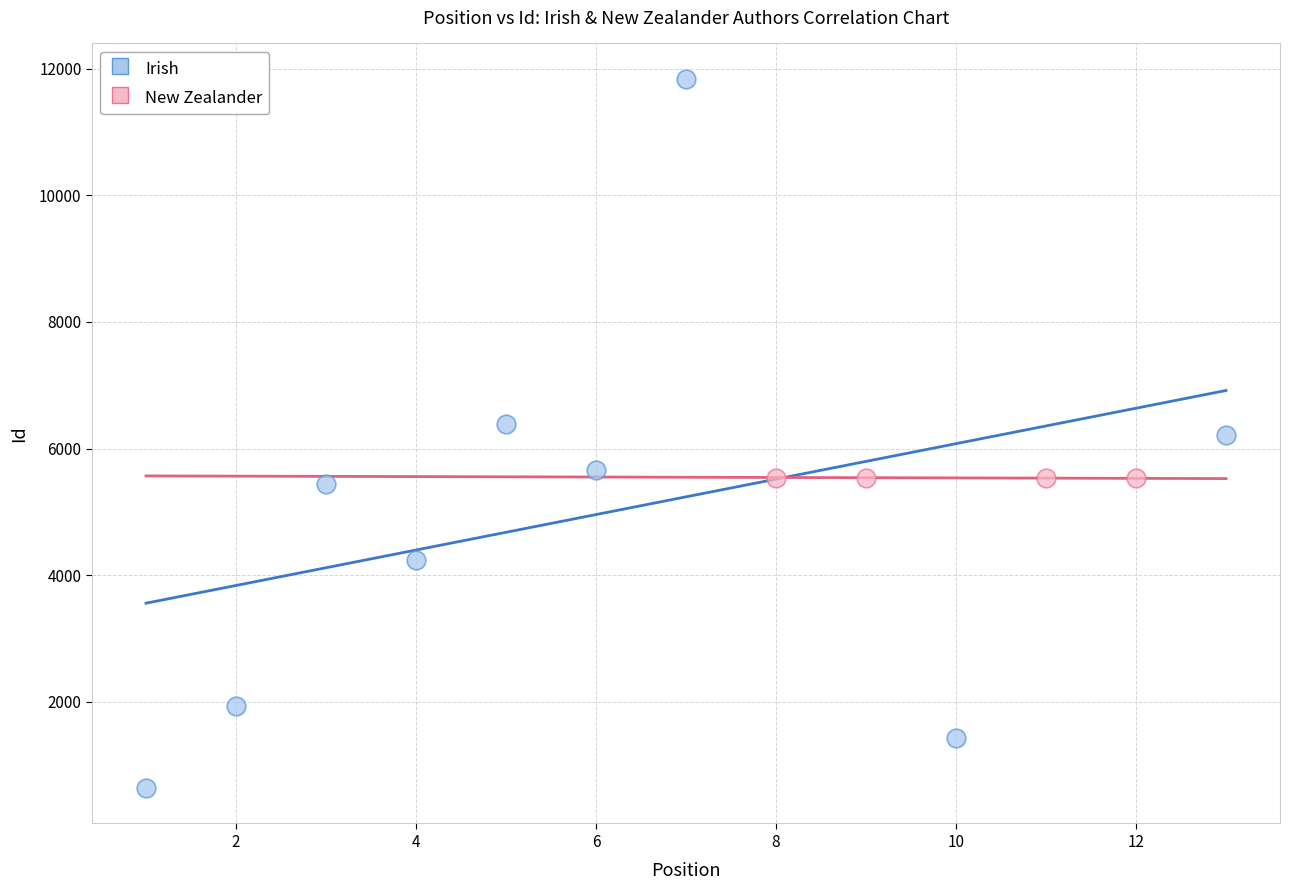

Which series reaches the maximum Y coordinate?

Irish